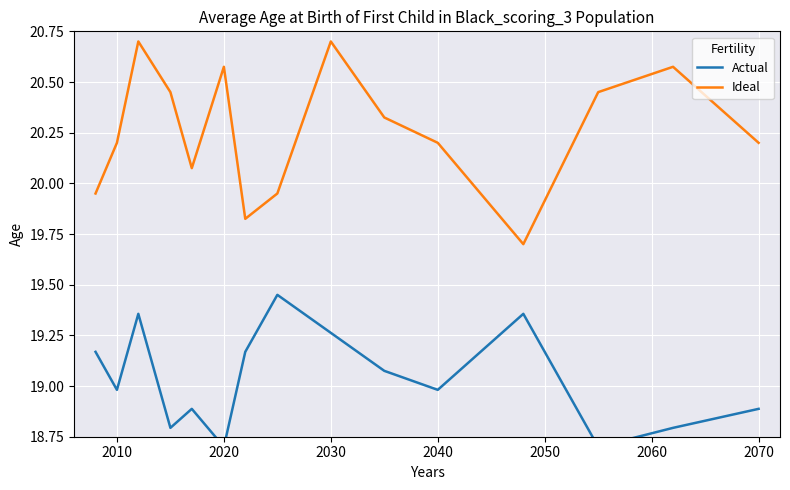

True or false: Ideal has more than 0 points higher than both neighbors.

True